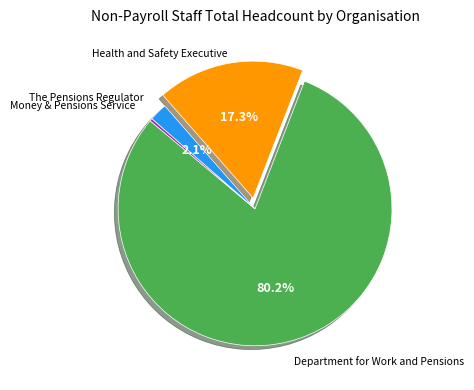

Is there a majority slice in this chart?

Yes